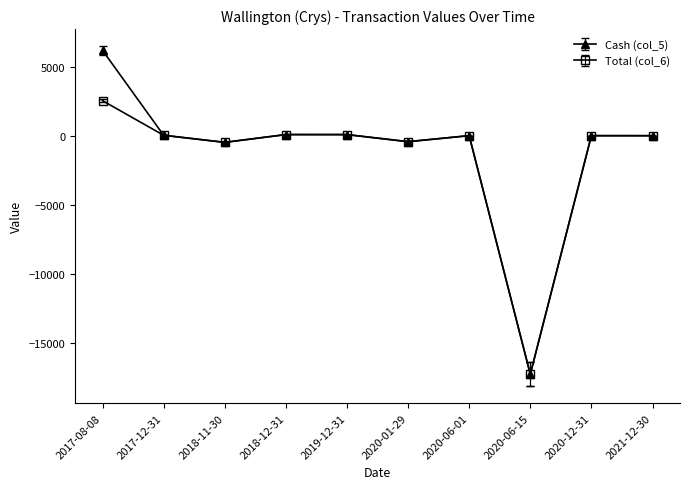

At which category is the sum across all series the highest?

2017-08-08